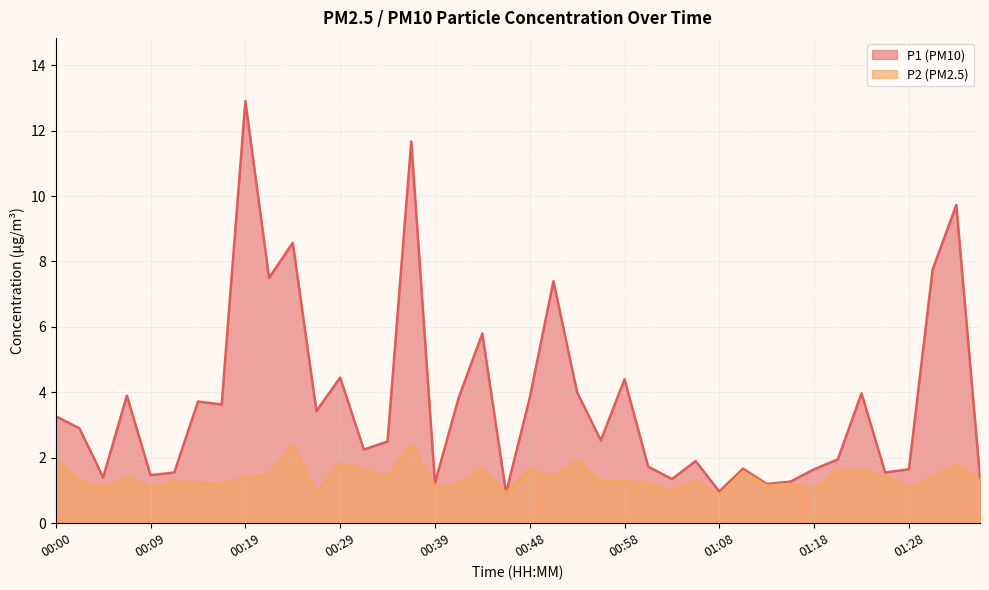

Reading left to right, what are all the values shown in this chart?

P1: 00:00=3.3	00:02=2.9	00:05=1.4	00:07=3.9	00:09=1.5	00:12=1.6	00:14=3.7	00:17=3.6	00:19=12.9	00:22=7.5	00:24=8.6	00:26=3.4	00:29=4.5	00:31=2.2	00:34=2.5	00:36=11.7	00:39=1.2	00:41=3.8	00:44=5.8	00:46=0.9	00:48=3.8	00:51=7.4	00:53=4.0	00:56=2.5	00:58=4.4	01:01=1.7	01:03=1.4	01:06=1.9	01:08=1.0	01:10=1.7	01:13=1.2	01:15=1.3	01:18=1.6	01:20=1.9	01:23=4.0	01:25=1.6	01:28=1.6	01:30=7.8	01:33=9.7	01:35=1.4
P2: 00:00=2.0	00:02=1.3	00:05=1.1	00:07=1.4	00:09=1.1	00:12=1.3	00:14=1.2	00:17=1.2	00:19=1.4	00:22=1.5	00:24=2.4	00:26=0.9	00:29=1.8	00:31=1.6	00:34=1.4	00:36=2.4	00:39=1.1	00:41=1.2	00:44=1.7	00:46=0.9	00:48=1.6	00:51=1.4	00:53=1.9	00:56=1.3	00:58=1.3	01:01=1.2	01:03=1.0	01:06=1.3	01:08=0.9	01:10=1.6	01:13=1.1	01:15=1.2	01:18=1.1	01:20=1.6	01:23=1.6	01:25=1.4	01:28=1.1	01:30=1.4	01:33=1.8	01:35=1.3